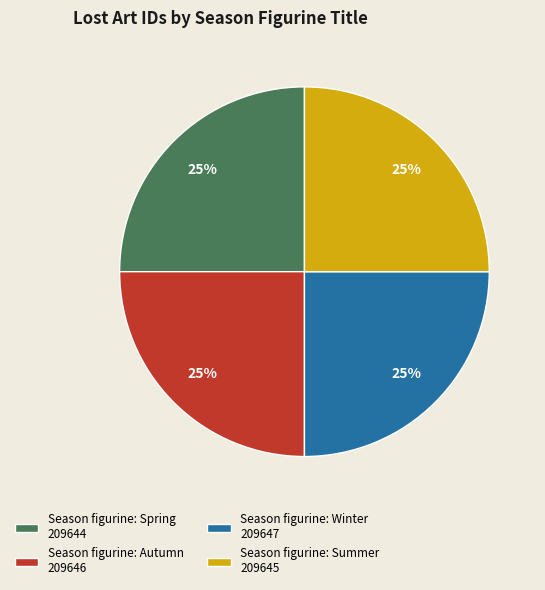

To the nearest percent, what is the combined percentage of Season figurine: Summer 209645 and Season figurine: Autumn 209646?

50%